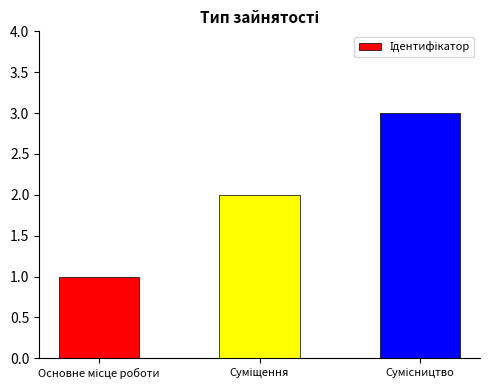

What is the maximum value shown in the chart?

3